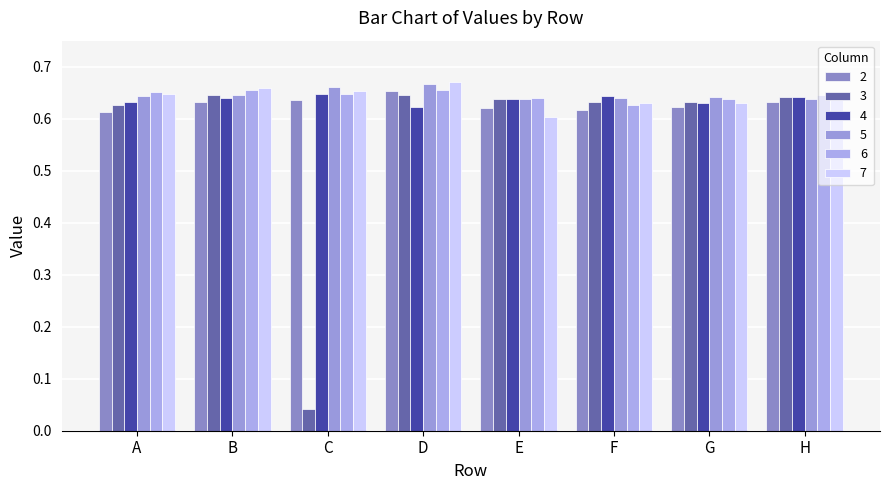

What is the average value of the 5 series?

0.6